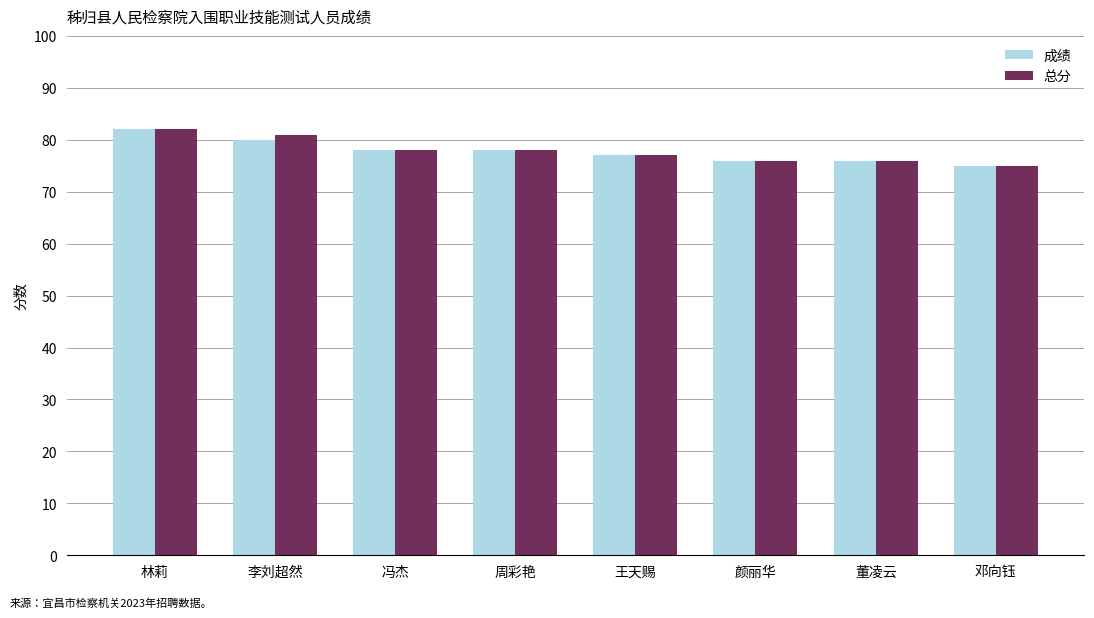

Which category has the lowest value across all series?

邓向钰